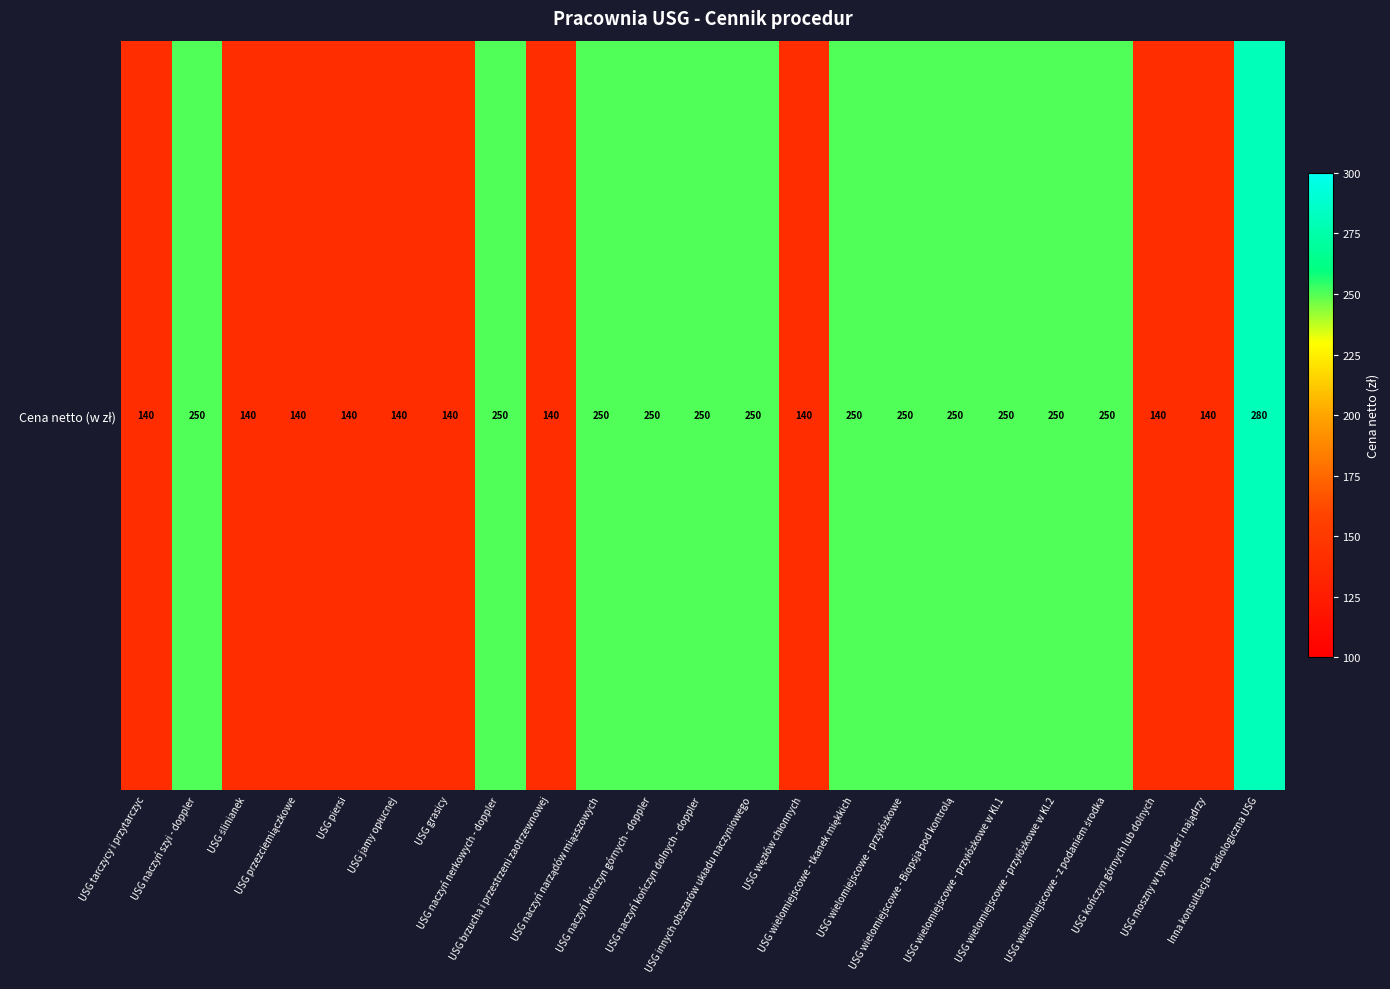

What is the ratio of the value at USG jamy opłucnej to the value at USG wielomiejscowe - przyłóżkowe w Kl.2?

0.6